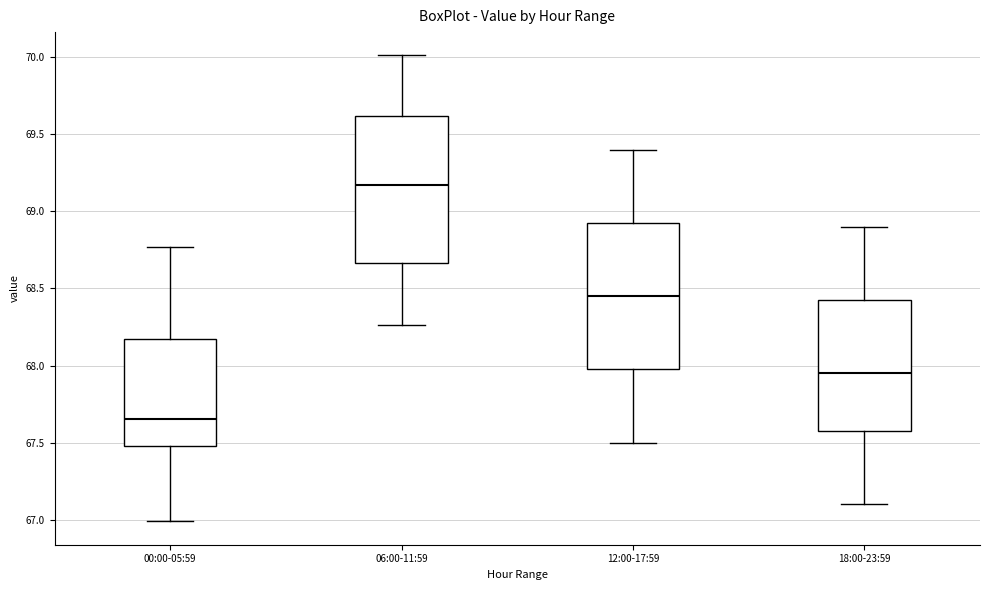

Where does the lower whisker of the box for 12:00-17:59 end on the y-axis? The values are not printed on the chart, so give them approximately, as read against the axis.

67.50